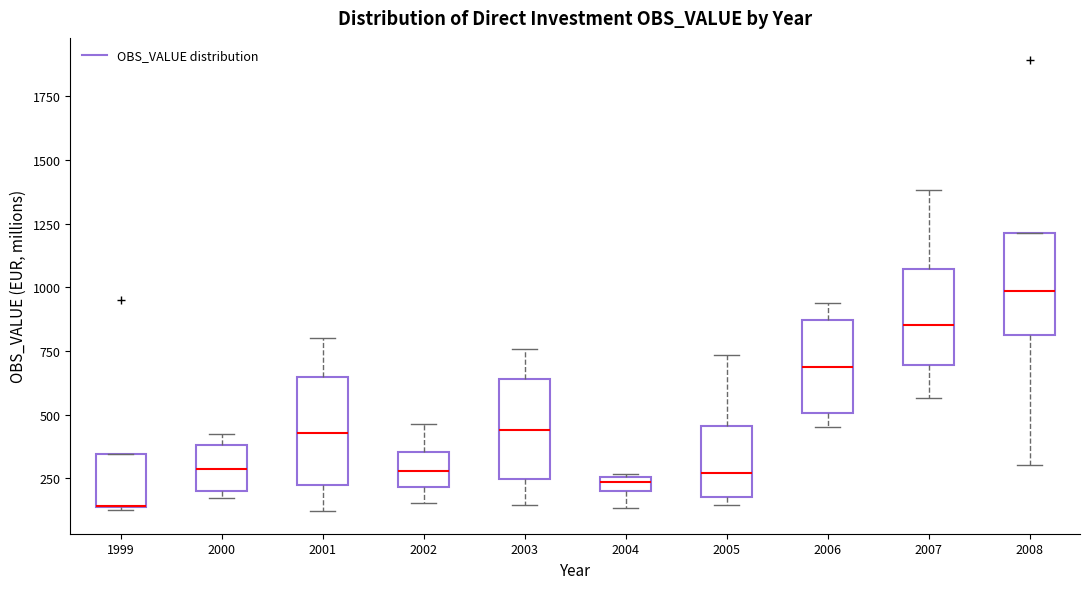

Where does the upper whisker of the box at x = 2002 end on the y-axis? The values are not printed on the chart, so give them approximately, as read against the axis.

450